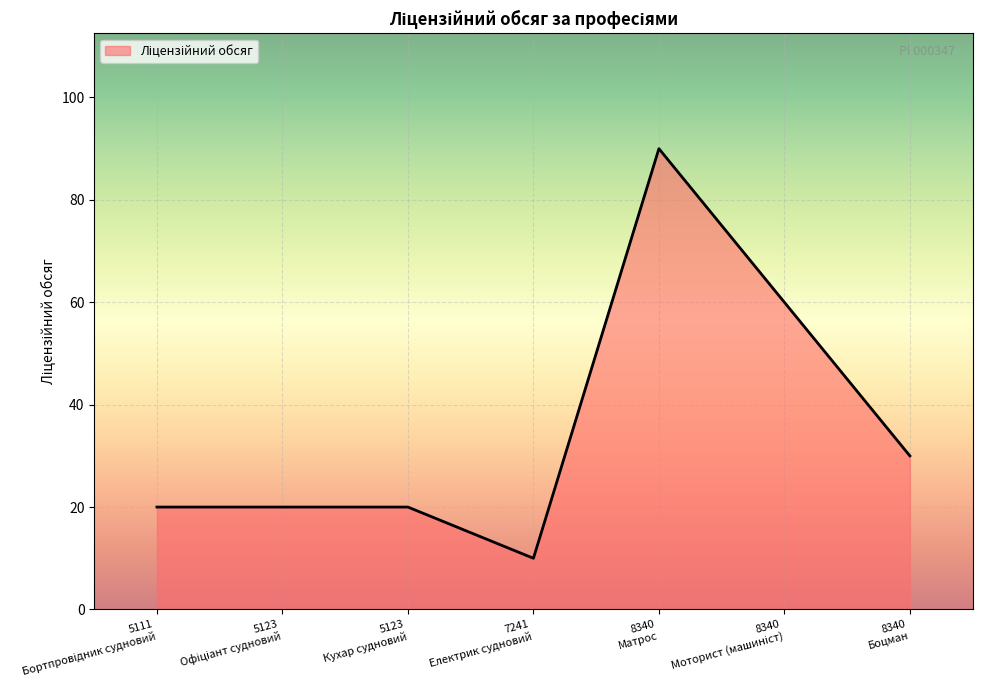

Count the number of categories in the chart.

7